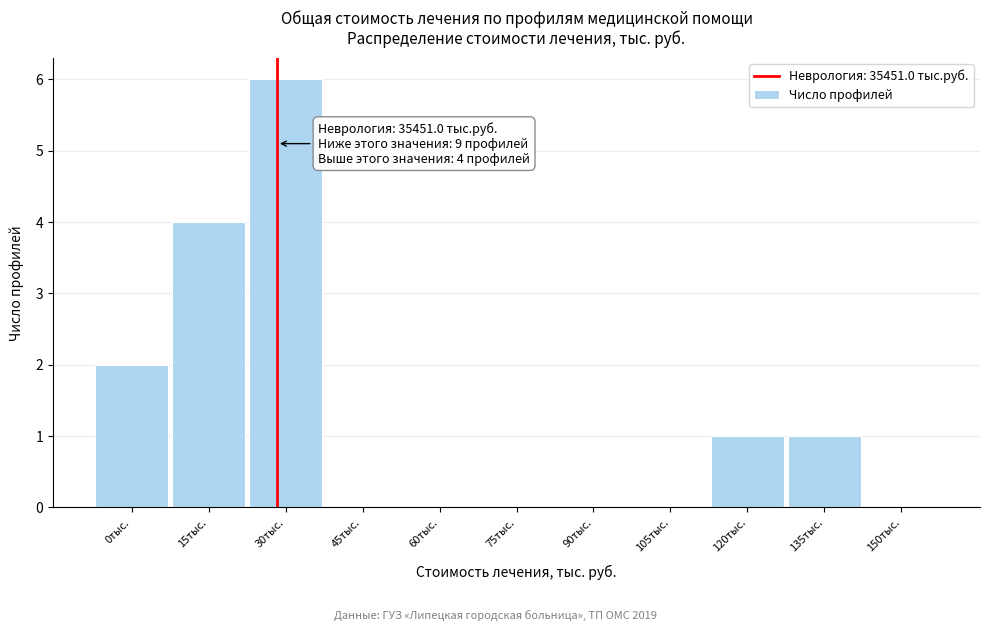

Reading left to right, extract all data points from this chart.

0тыс.=2	15тыс.=4	30тыс.=6	45тыс.=0	60тыс.=0	75тыс.=0	90тыс.=0	105тыс.=0	120тыс.=1	135тыс.=1	150тыс.=0